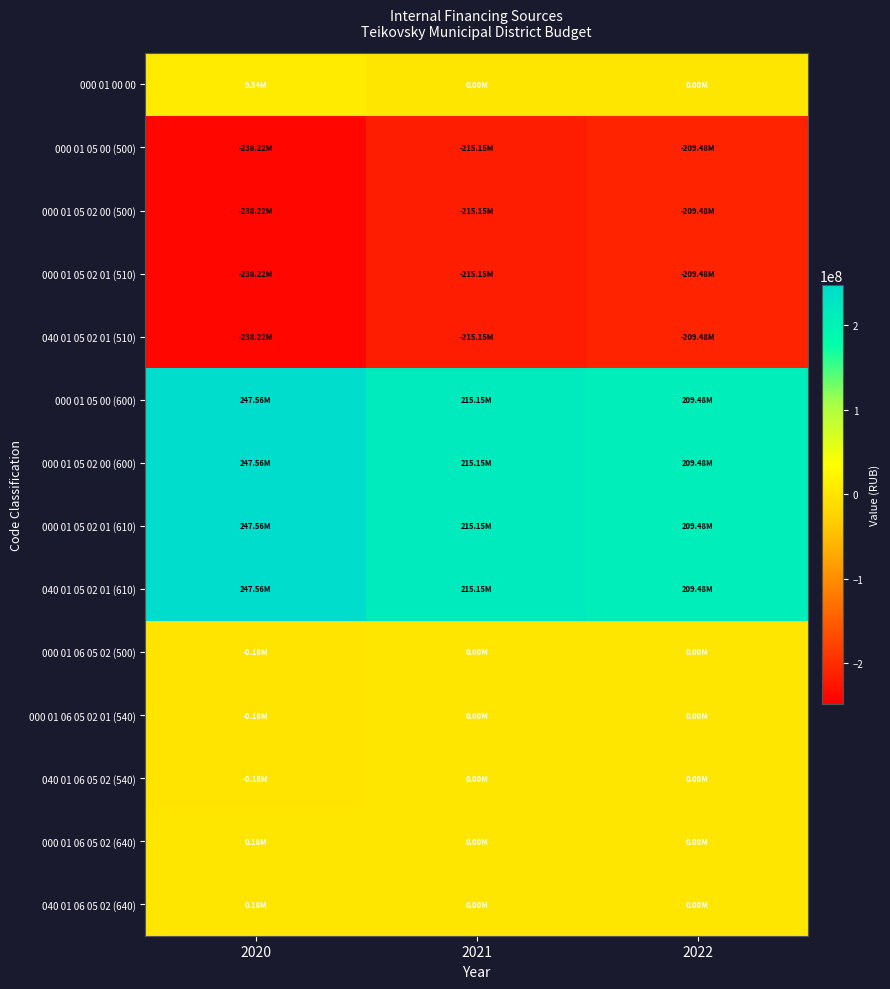

Which series has the largest total across all categories?

000 01 05 00 (600)